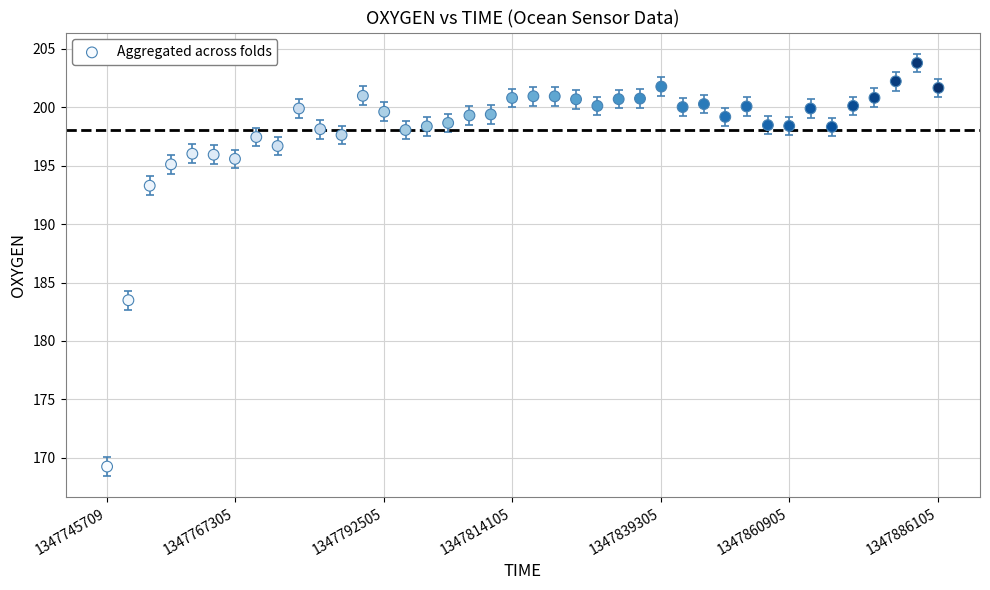

What is the range of X values (max minus min)?

140396.0